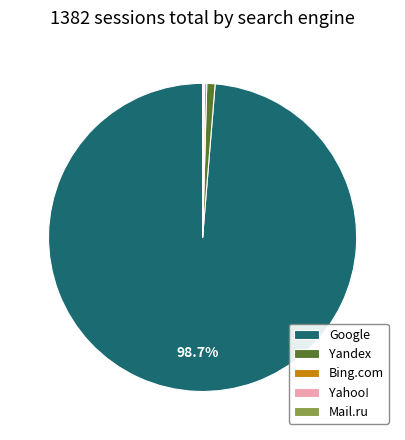

What is the largest slice in the pie chart?

Google